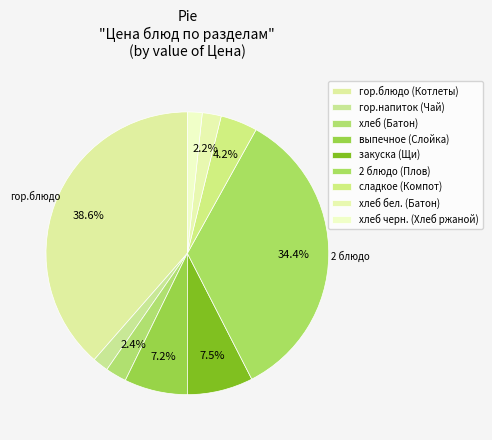

How many slices are in this pie chart?

9